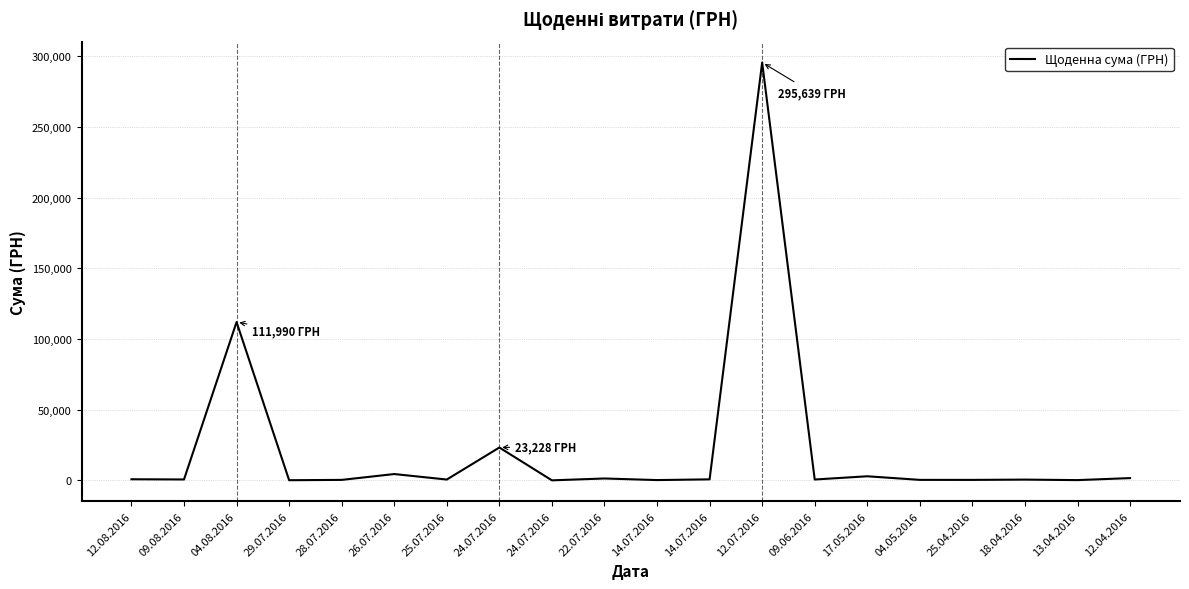

What is the label of the 14th point from the left?

09.06.2016